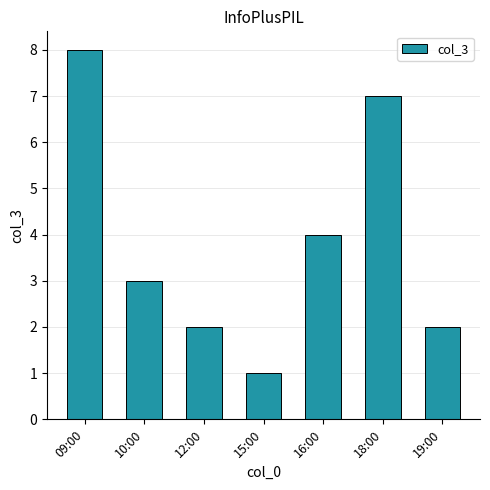

The value at 18:00 is 4. True or false?

False